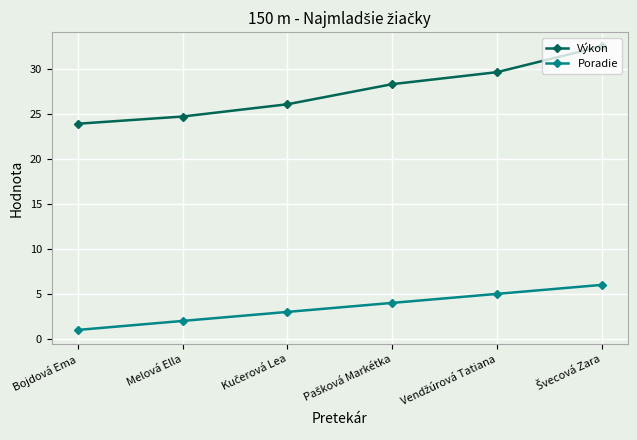

True or false: Poradie and Výkon cross at least once.

False